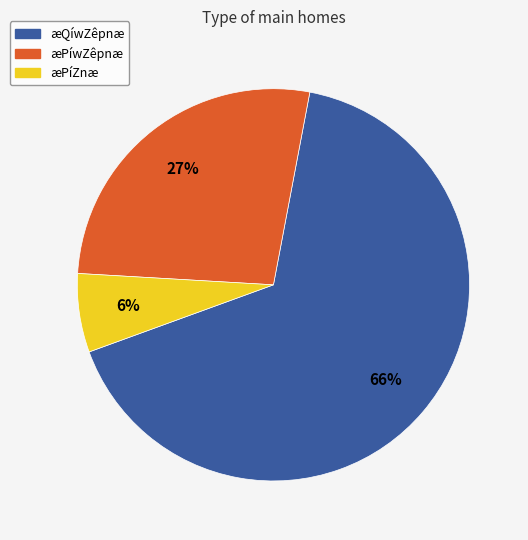

Count the number of slices in the pie.

3